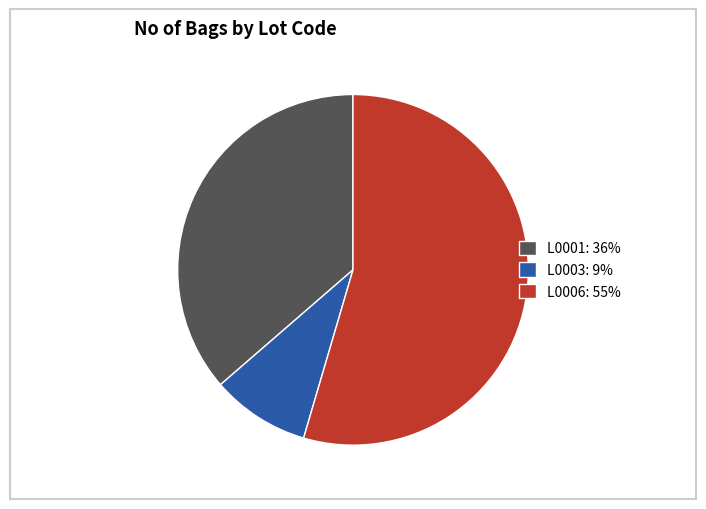

Is the sum of L0006: 55% and L0003: 9% greater than half?

Yes